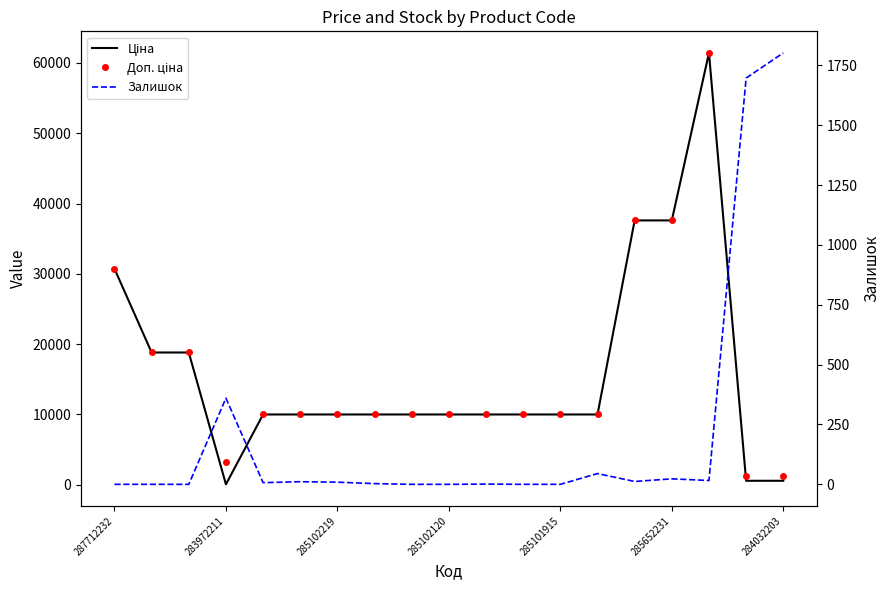

Between 8 and 18, which series saw the biggest shift?

Ціна